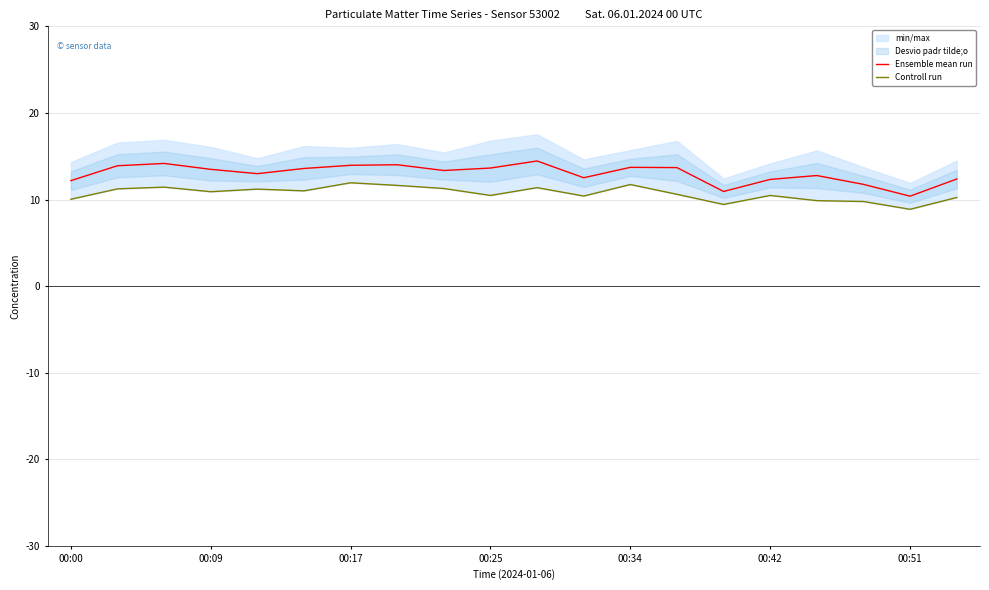

What is the difference between the highest and lowest values at 17?

2.0